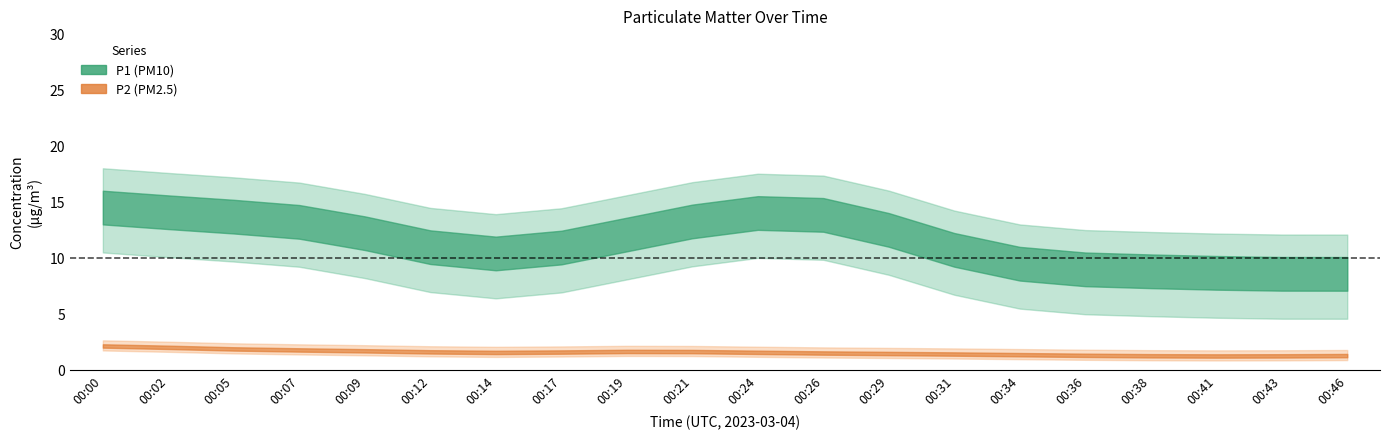

At how many categories does at least one series exceed 6?

20